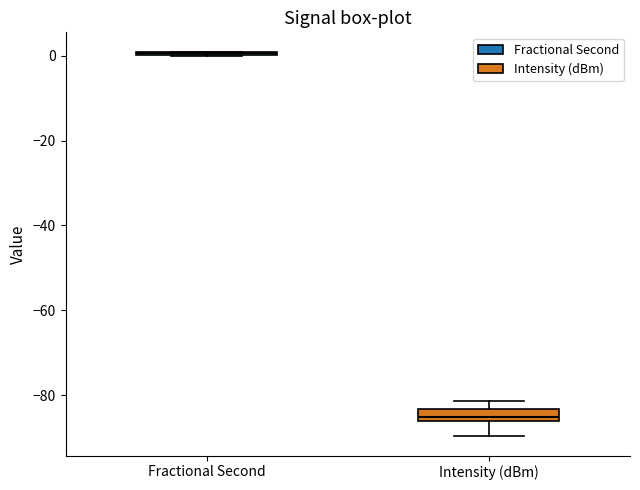

Comparing the boxes themselves (not the whiskers), which one is the tallest?

Intensity (dBm)